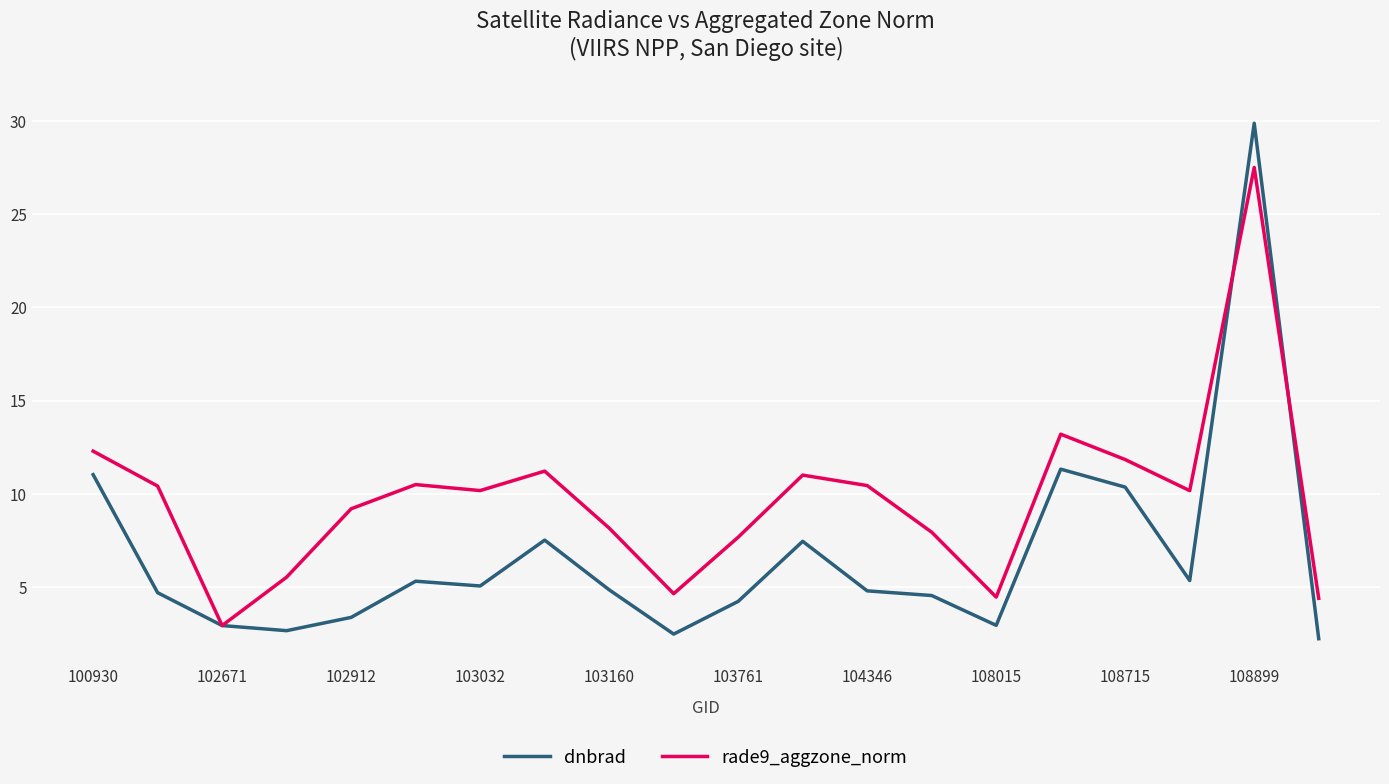

What is the minimum value shown in the chart?

2.2